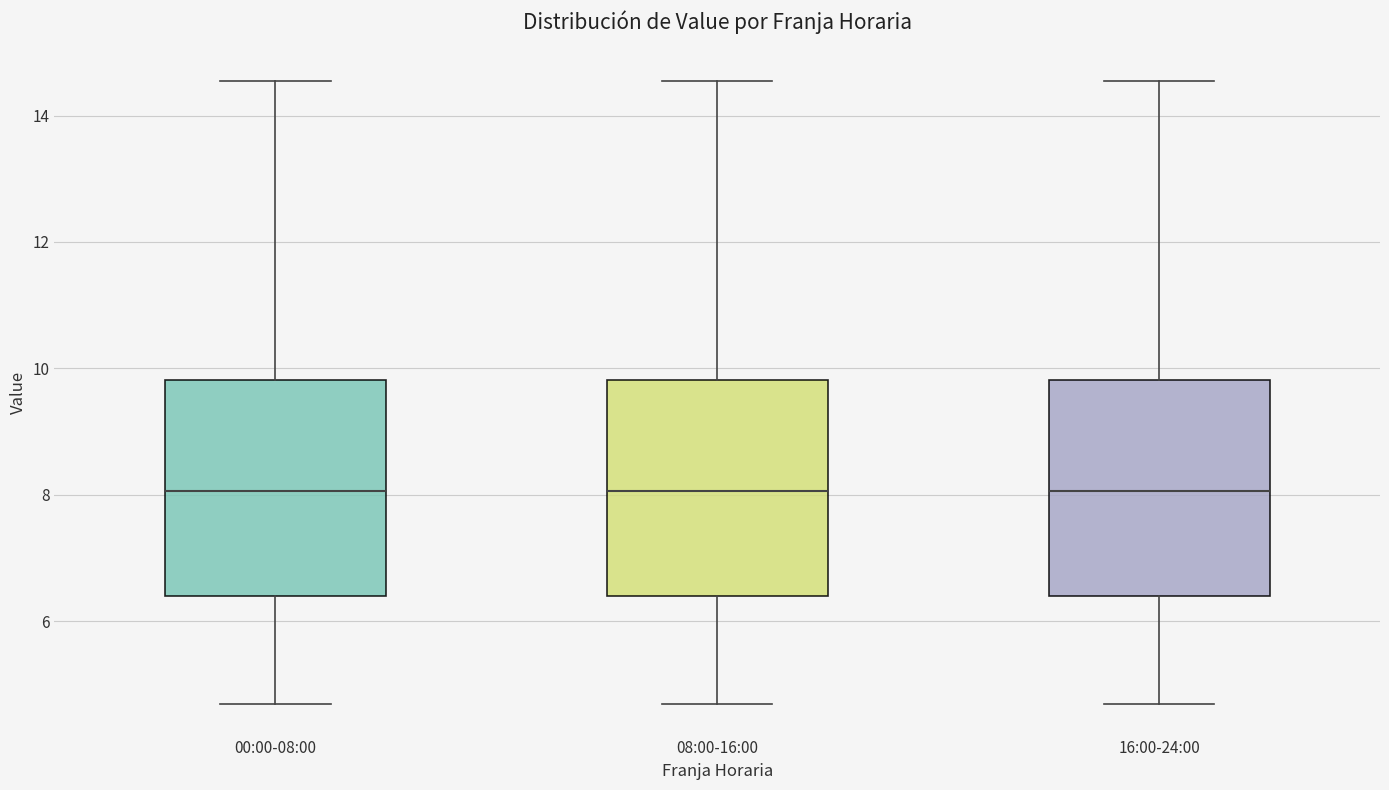

Reading left to right, transcribe this box plot: for each box, give where its median line is, the range the box spans, and where its two whiskers end, as read against the y-axis. The values are not printed on the chart, so give them approximately, as read against the axis.

00:00-08:00: median 8.0, box 6.4 to 9.8, whiskers 4.6 to 14.6
08:00-16:00: median 8.0, box 6.4 to 9.8, whiskers 4.6 to 14.6
16:00-24:00: median 8.0, box 6.4 to 9.8, whiskers 4.6 to 14.6